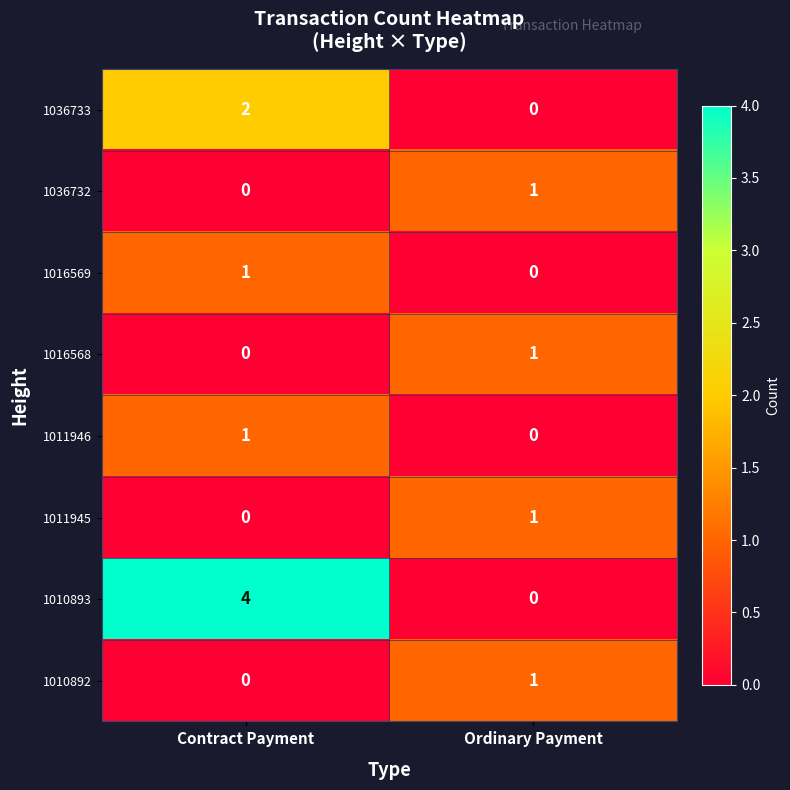

At which category is the sum across all series the highest?

Contract Payment